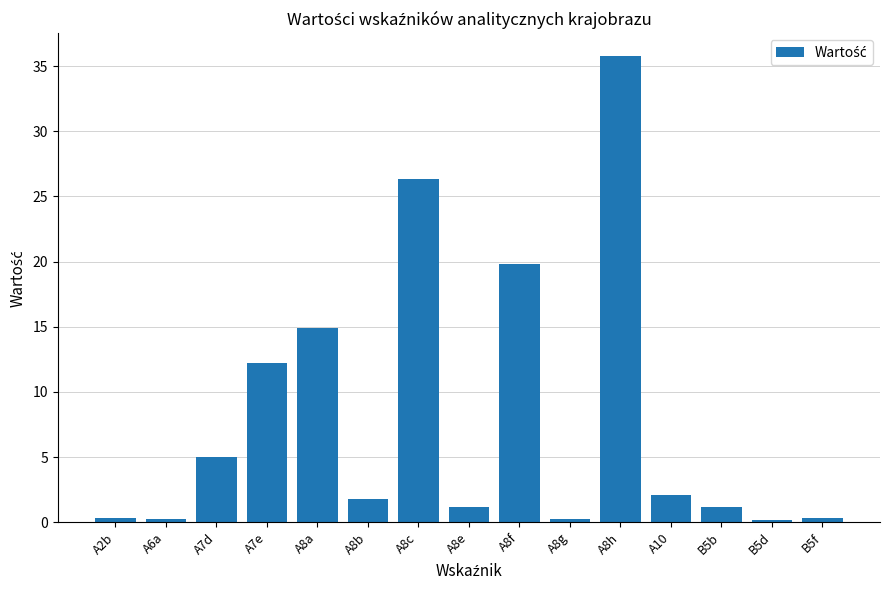

What is the maximum value shown in the chart?

35.7